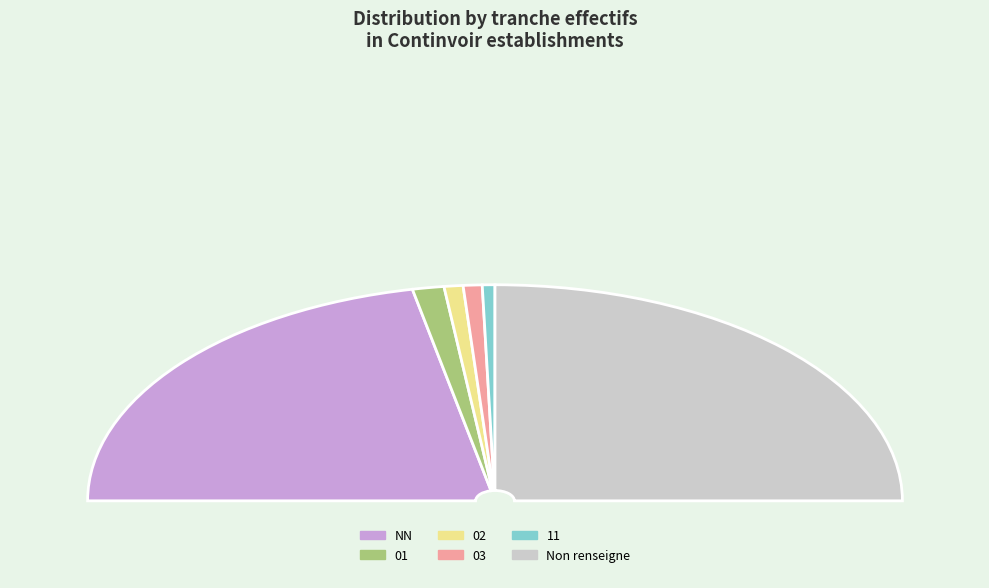

What is the total percentage of 03 and 02?

3.0%